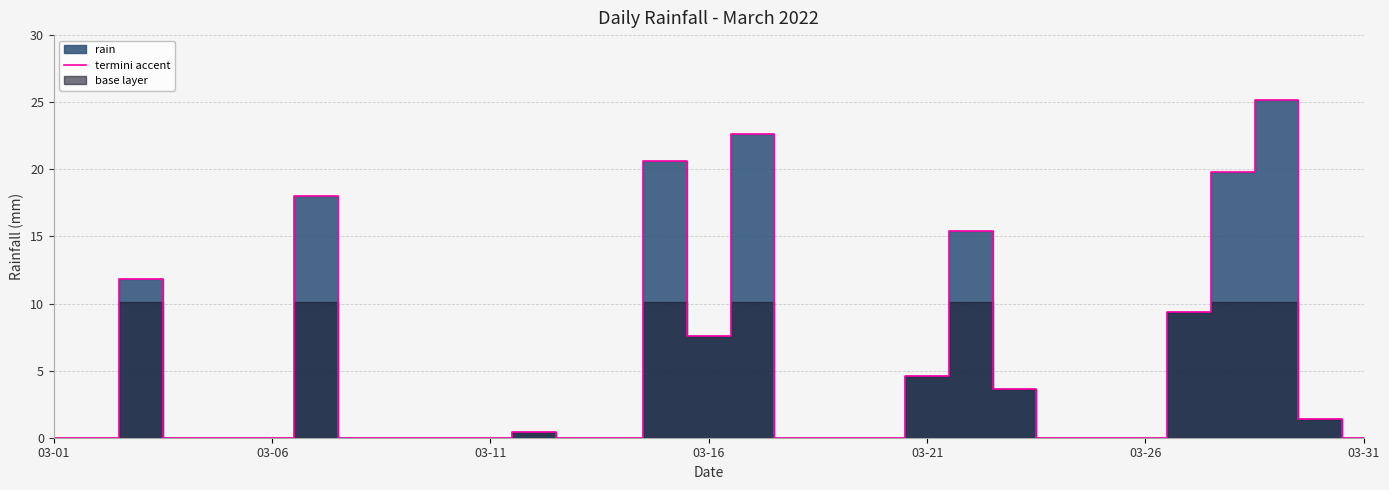

What is the sum of all values?

160.4